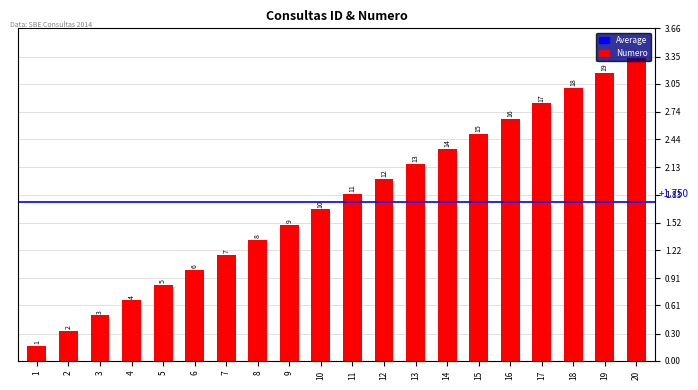

What is the average value?

1.8